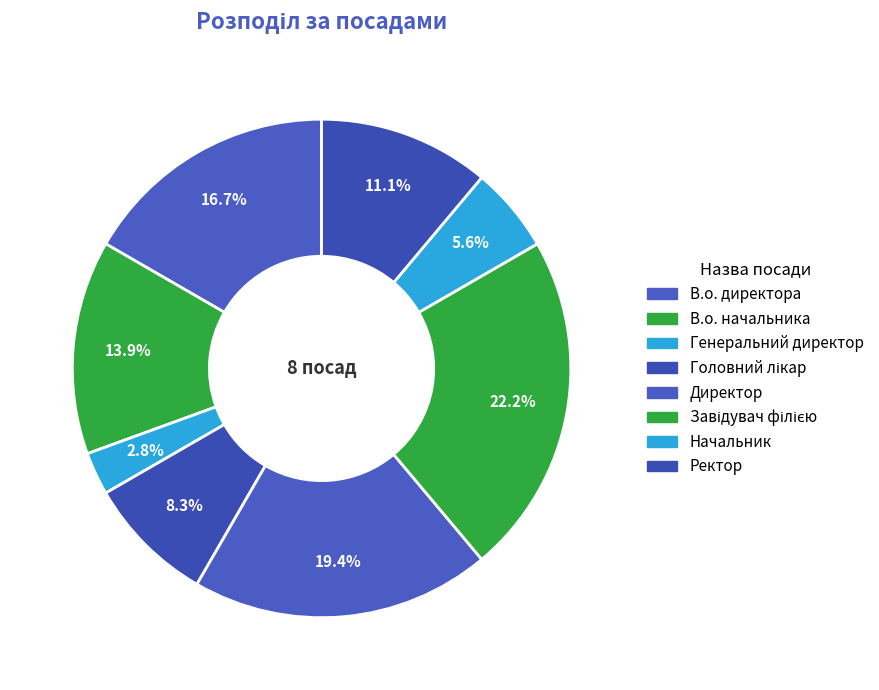

Is there any slice that represents more than half of the pie?

No